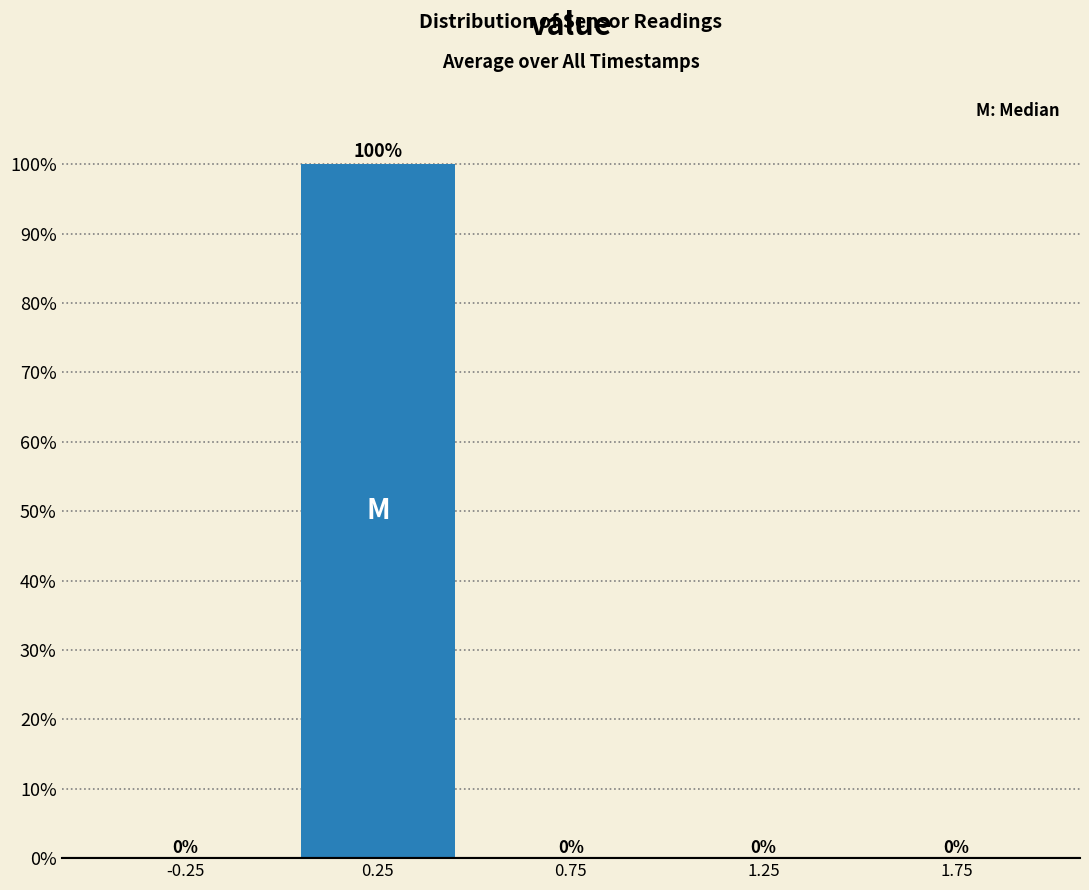

Reading left to right, list every bar in this chart as the range it spans on the x-axis followed by its height.

-0.5 to 0.0: 0
0.0 to 0.5: 100
0.5 to 1.0: 0
1.0 to 1.5: 0
1.5 to 2.0: 0